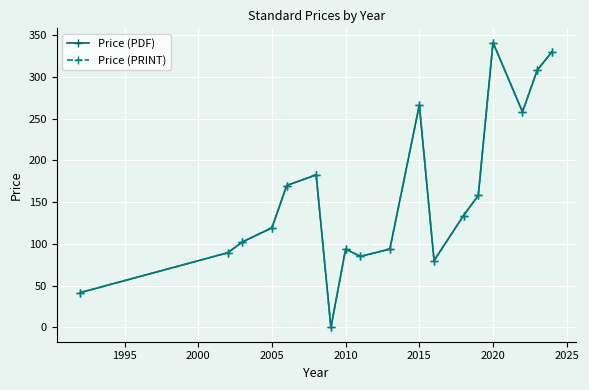

Is this an area chart (filled region under the line)?

No